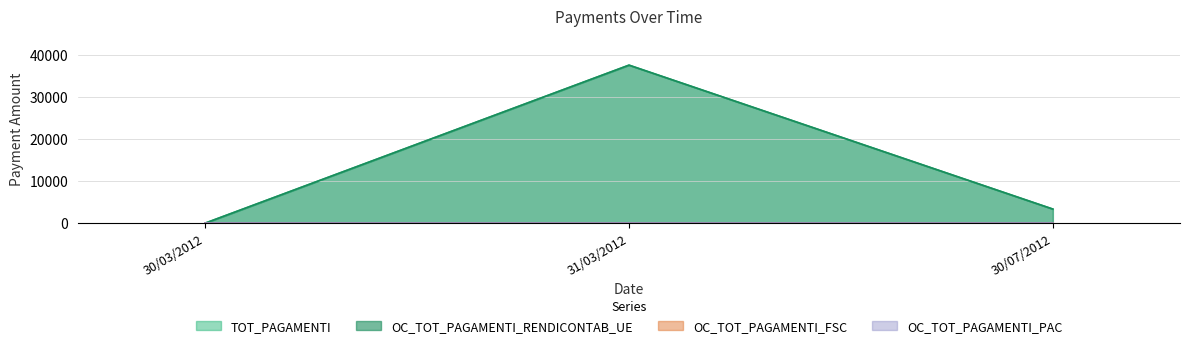

What is the label of the 1st point from the right?

30/07/2012